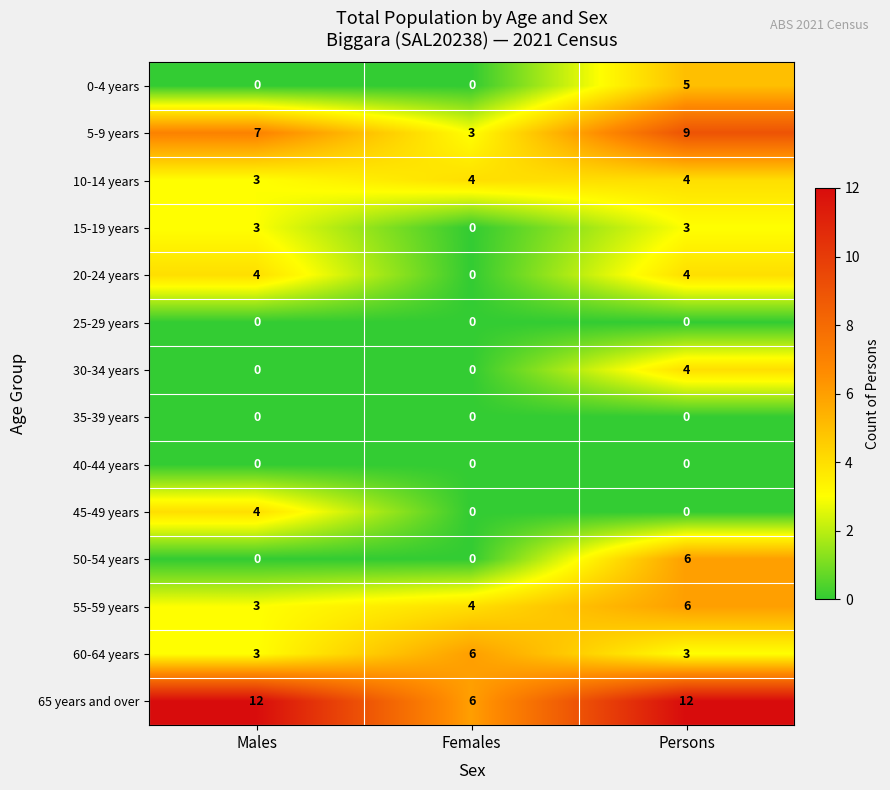

Which series has the largest total across all categories?

65 years and over